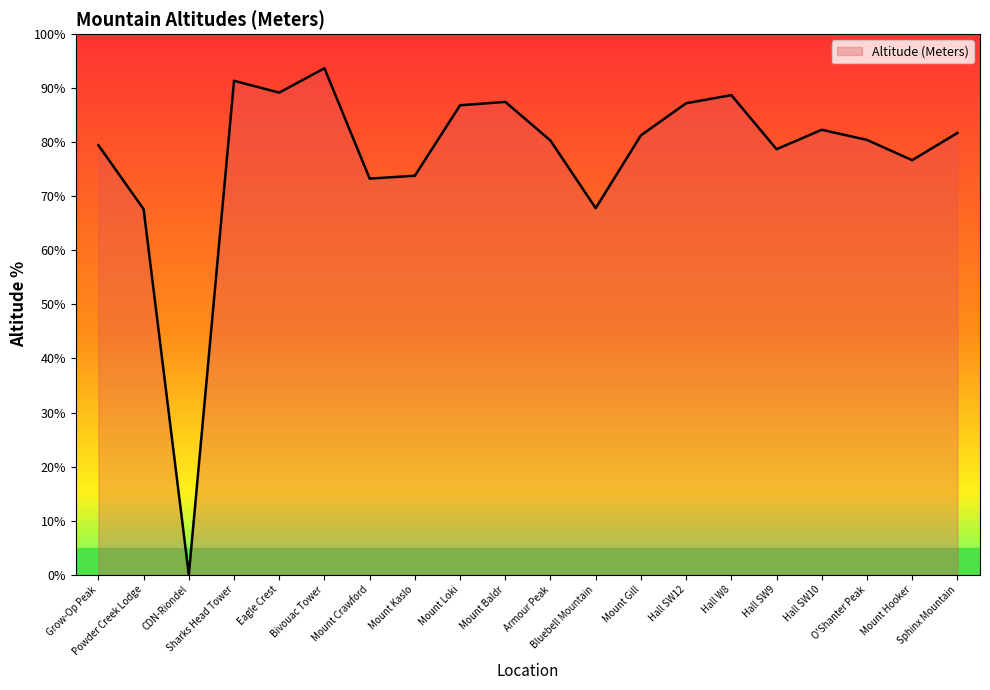

How many interior local peaks (higher than both neighbors) does the data have?

5